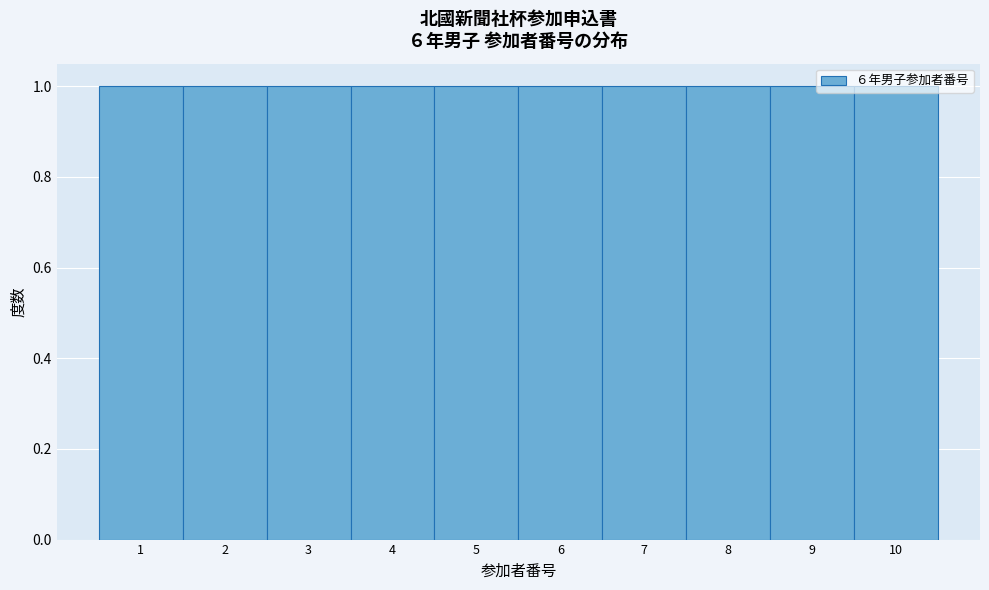

Reading left to right, list every bar in this chart as the range it spans on the x-axis followed by its height. The values are not printed on the chart, so give them approximately, as read against the axis.

0.5 to 1.5: 1
1.5 to 2.5: 1
2.5 to 3.5: 1
3.5 to 4.5: 1
4.5 to 5.5: 1
5.5 to 6.5: 1
6.5 to 7.5: 1
7.5 to 8.5: 1
8.5 to 9.5: 1
9.5 to 10.5: 1